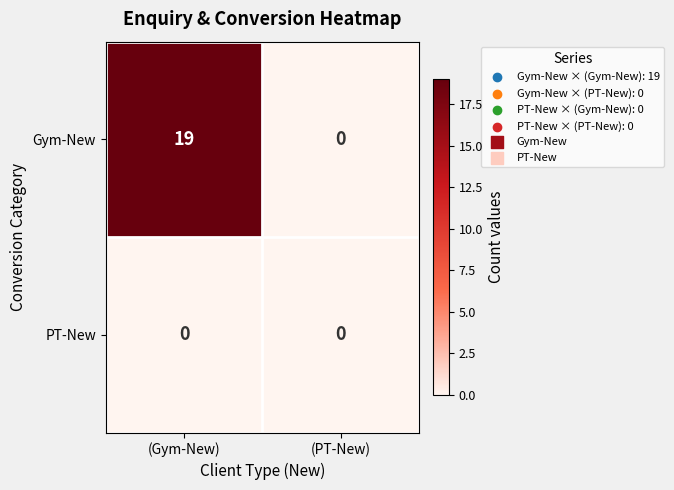

Reading left to right, extract all data points from this chart.

Gym-New: (Gym-New)=19	(PT-New)=0
PT-New: (Gym-New)=0	(PT-New)=0